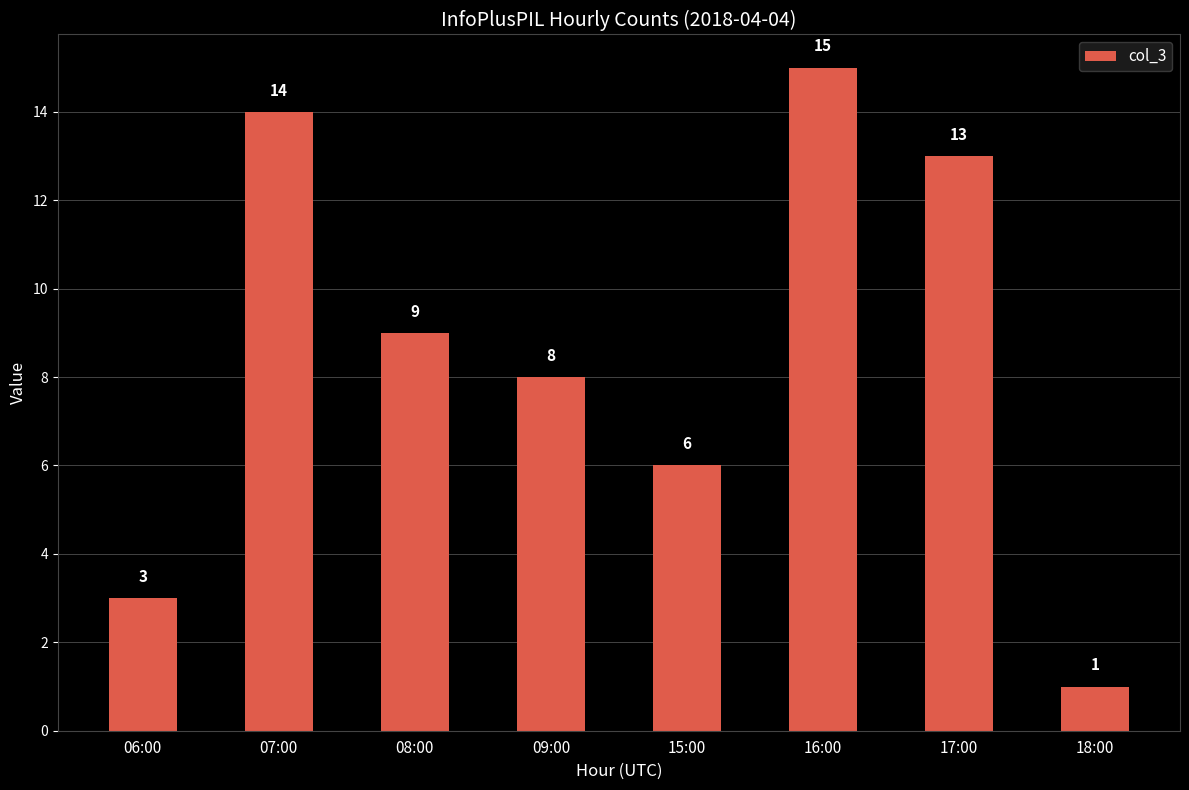

Count the number of data series in this chart.

1